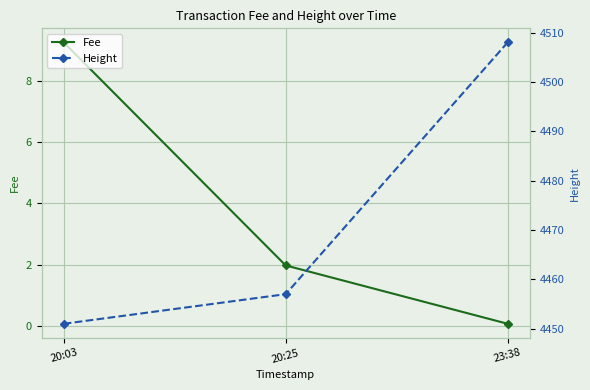

At which label does Fee reach its minimum?

23:38